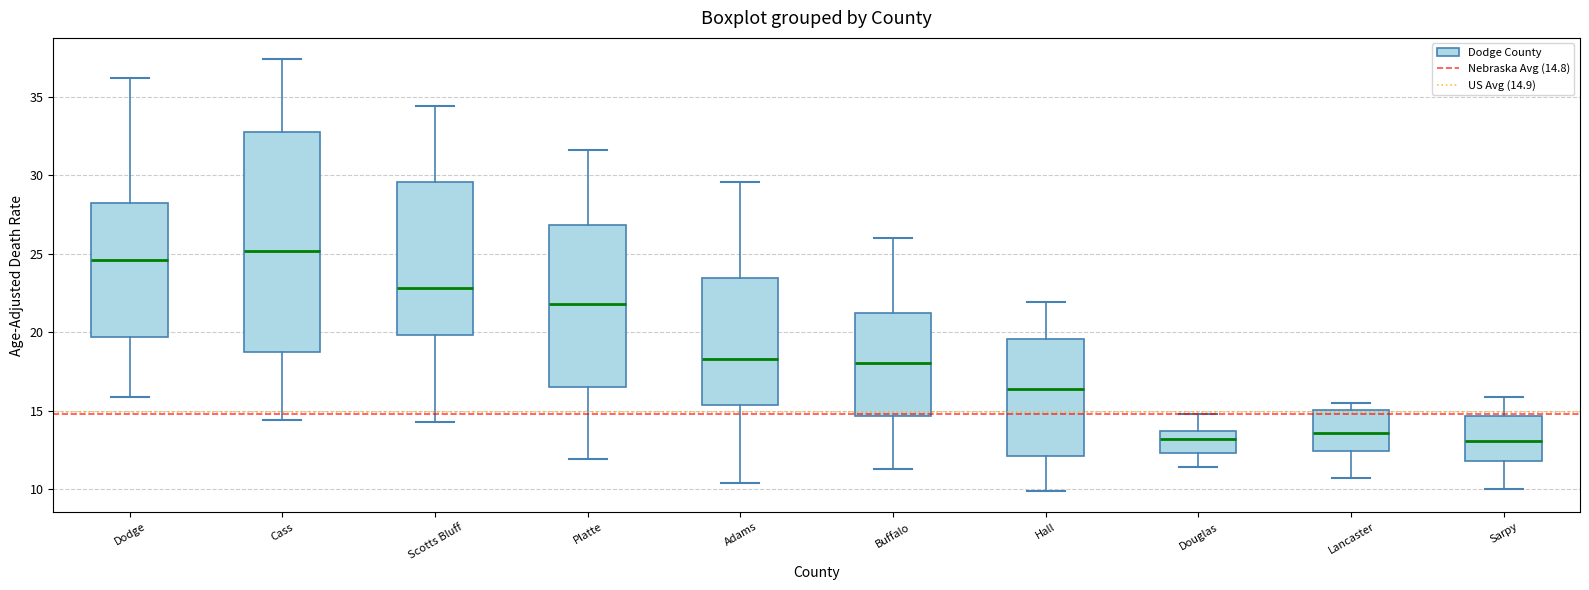

Where does the upper whisker of the box for Dodge end on the y-axis? The values are not printed on the chart, so give them approximately, as read against the axis.

36.0